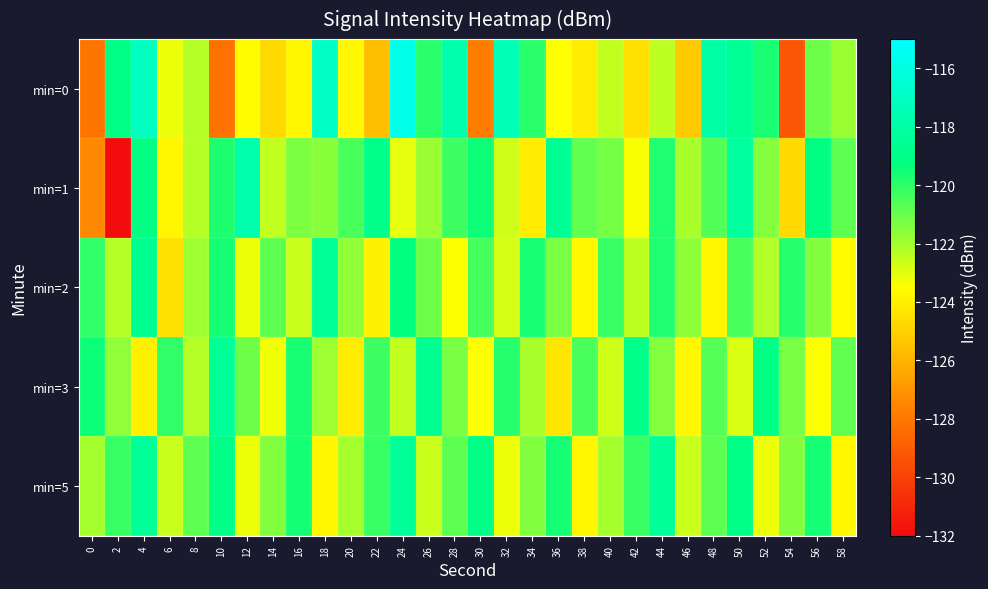

At which category is the sum across all series the highest?

4